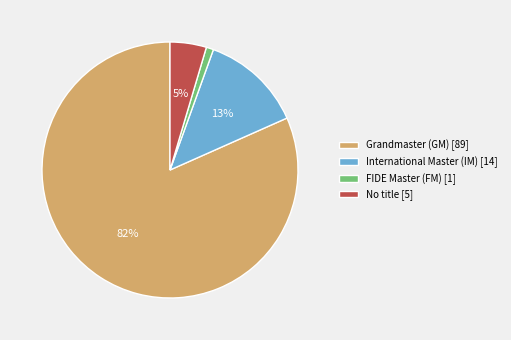

True or false: No title [5] accounts for 5% of the total.

True